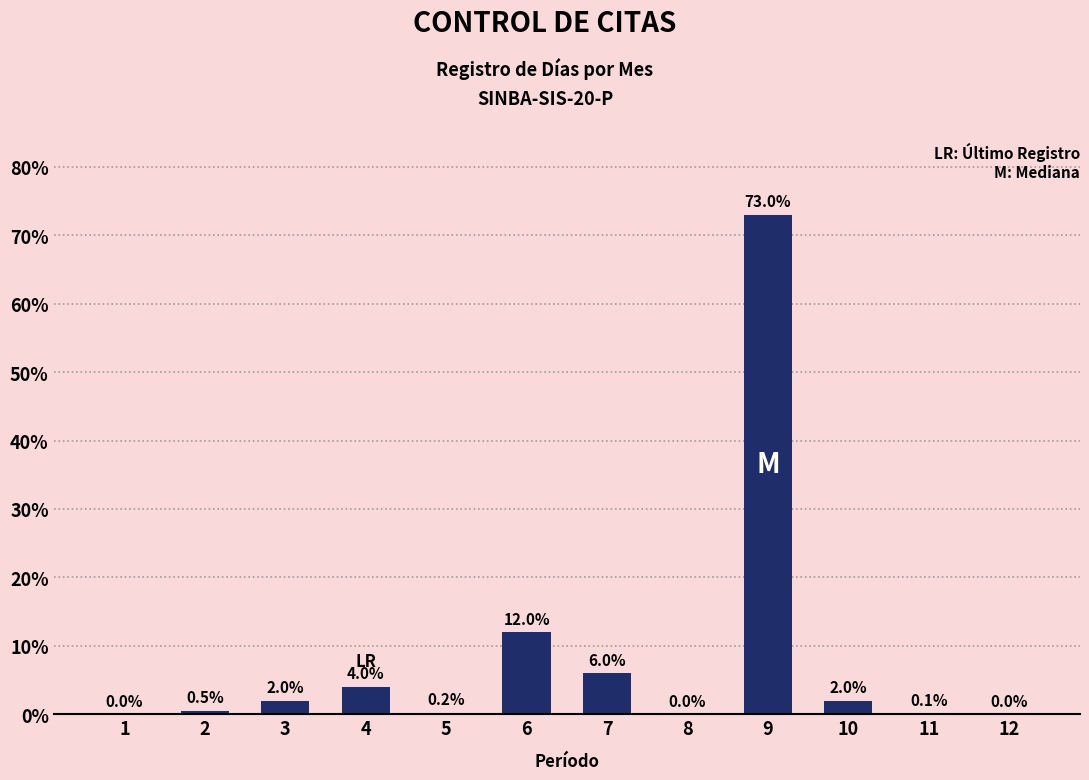

What is the sum of all values?

99.8